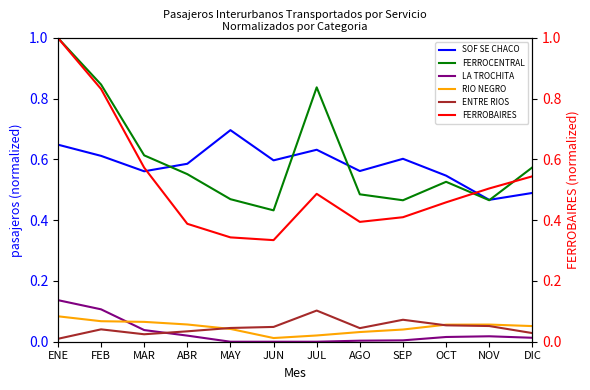

True or false: RIO NEGRO has more than 1 points higher than both neighbors.

False